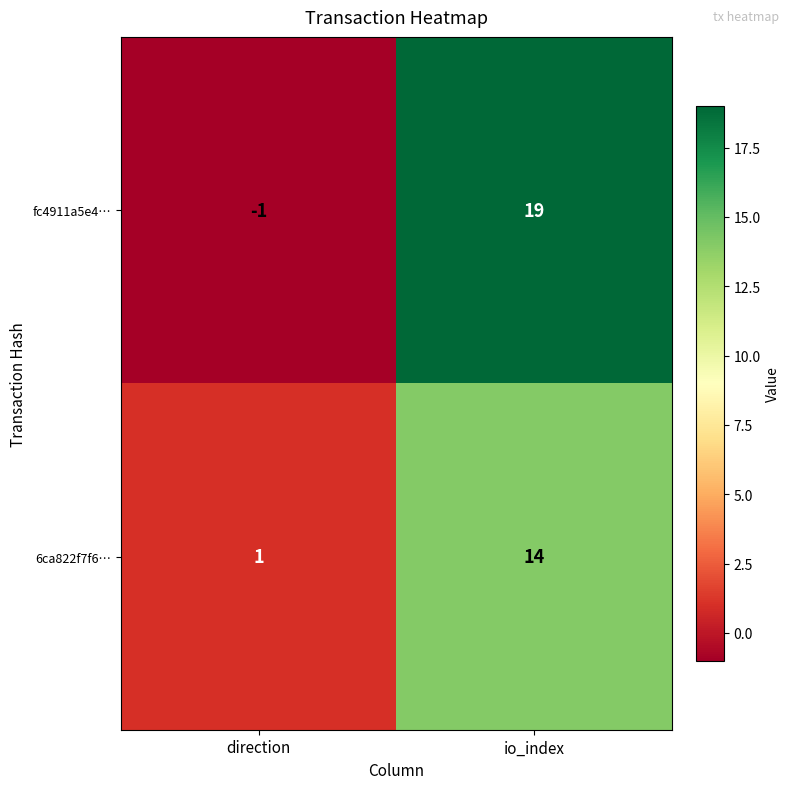

Reading left to right, list all the values displayed in this chart.

fc4911a5e4…: -1	19
6ca822f7f6…: 1	14